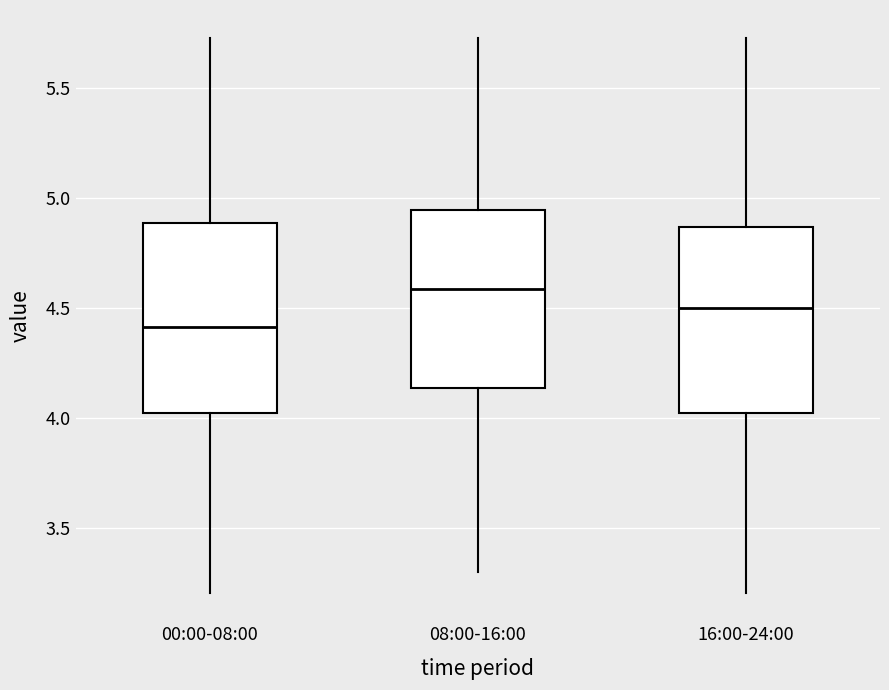

Reading left to right, transcribe this box plot: for each box, give where its median line is, the range the box spans, and where its two whiskers end, as read against the y-axis. The values are not printed on the chart, so give them approximately, as read against the axis.

00:00-08:00: median 4.40, box 4.00 to 4.90, whiskers 3.20 to 5.75
08:00-16:00: median 4.60, box 4.15 to 4.95, whiskers 3.30 to 5.75
16:00-24:00: median 4.50, box 4.00 to 4.85, whiskers 3.20 to 5.75